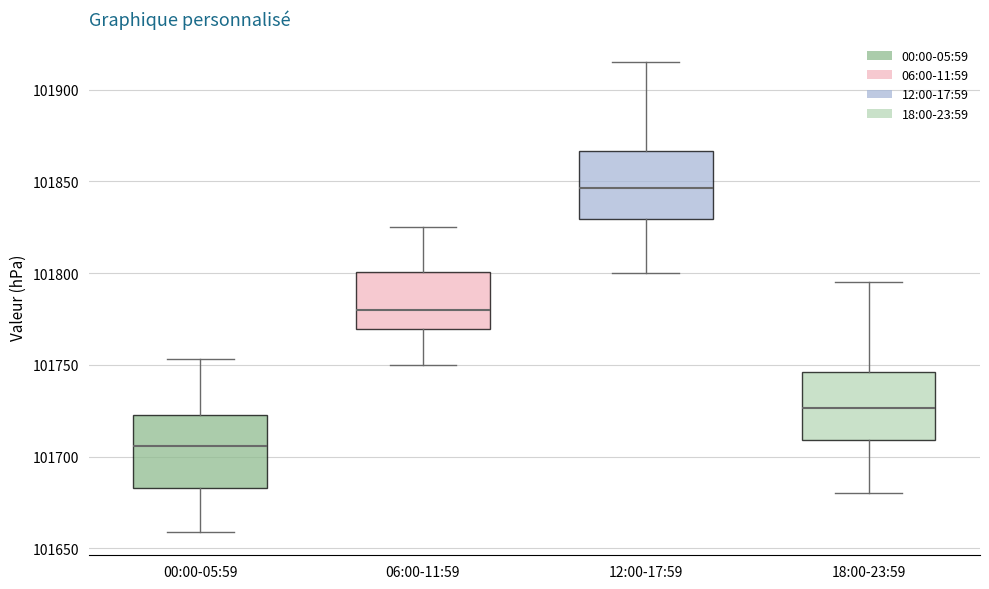

Reading left to right, read every box against the y-axis: the position of its median line, the range the box covers, and the ends of its whiskers. The values are not printed on the chart, so give them approximately, as read against the axis.

00:00-05:59: median 101705, box 101685 to 101725, whiskers 101660 to 101755
06:00-11:59: median 101780, box 101770 to 101800, whiskers 101750 to 101825
12:00-17:59: median 101845, box 101830 to 101865, whiskers 101800 to 101915
18:00-23:59: median 101725, box 101710 to 101745, whiskers 101680 to 101795